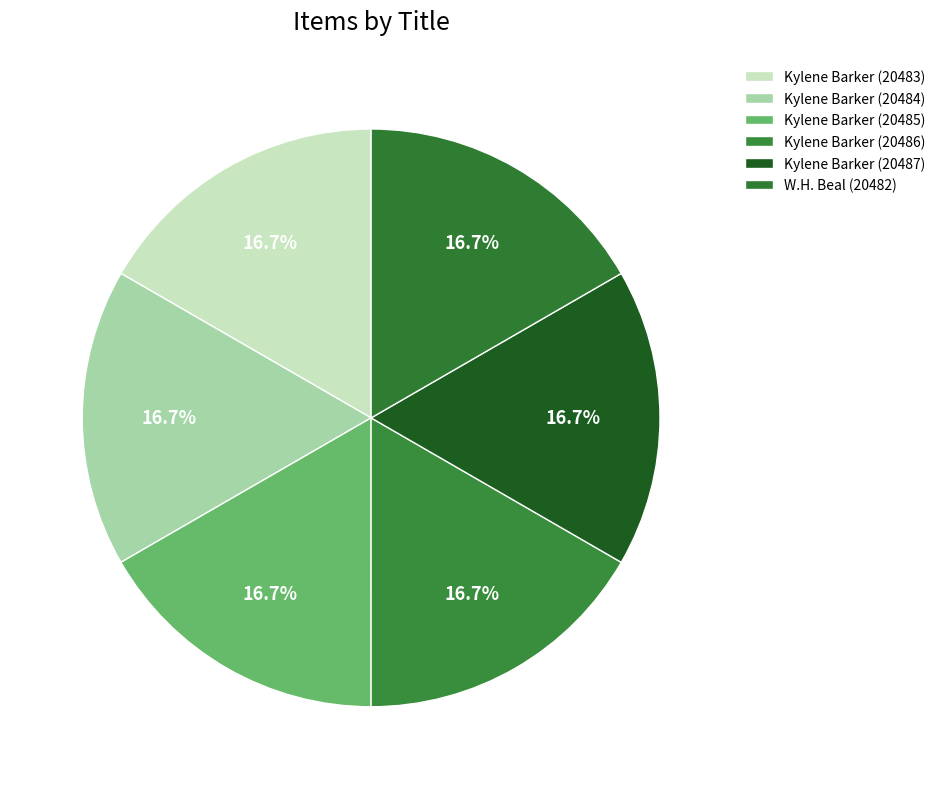

Is it true that W.H. Beal (20482) is 8% of the pie?

False